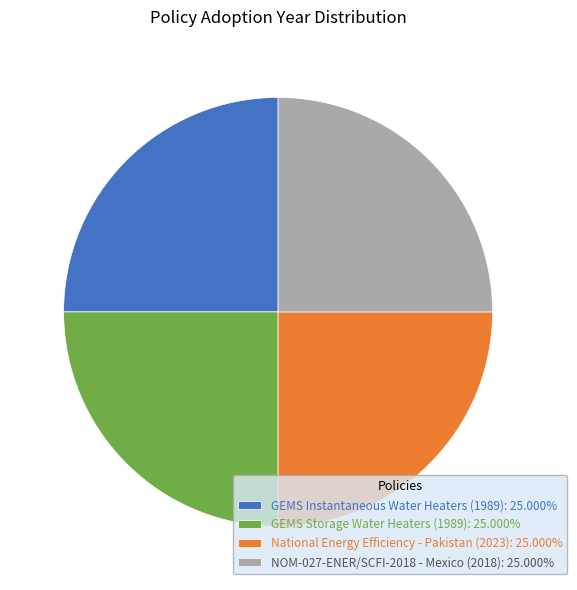

What is the ratio of the value at GEMS Storage Water Heaters (1989): 25.000% to the value at GEMS Instantaneous Water Heaters (1989): 25.000%?

1.0